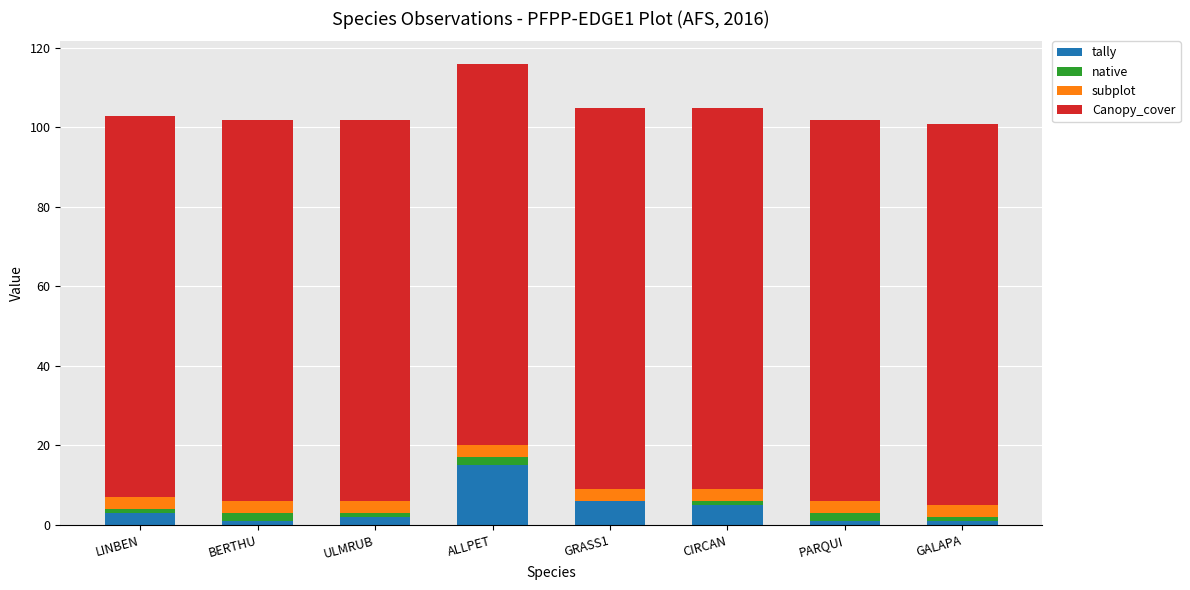

Does the chart contain stacked bars?

Yes